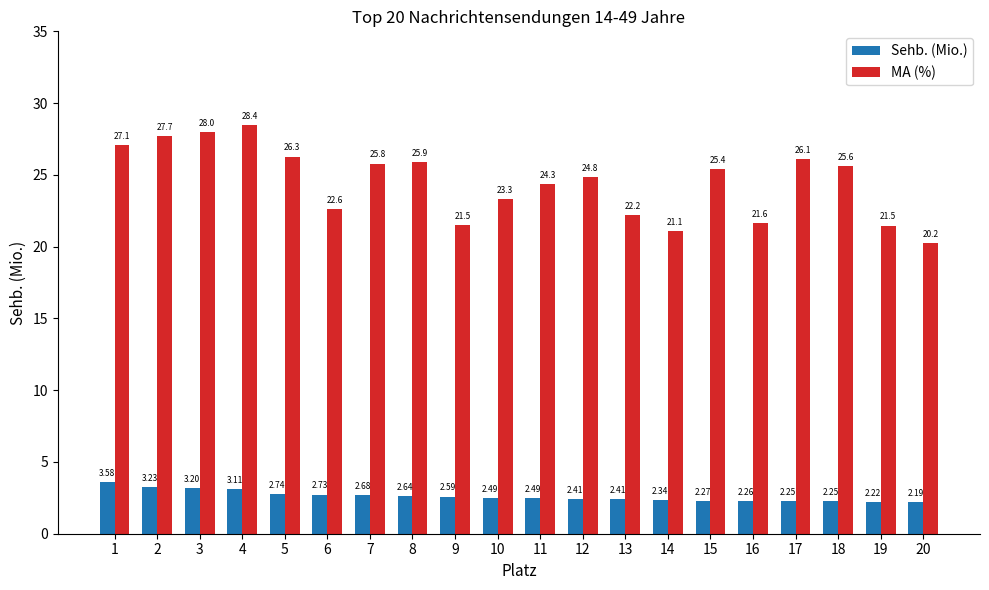

What is the sum of the MA (%) values at 12 and 15?

50.2